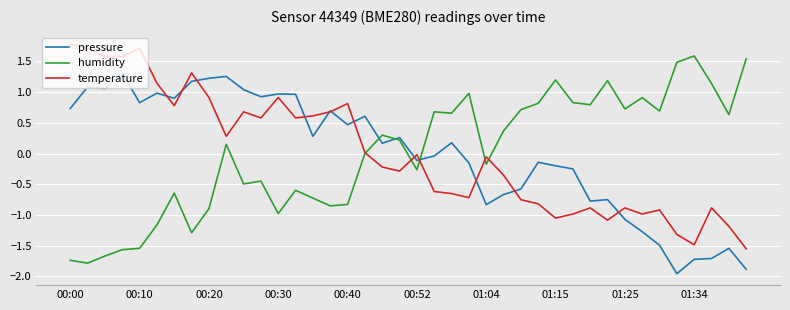

What is the minimum value for humidity?

-1.8